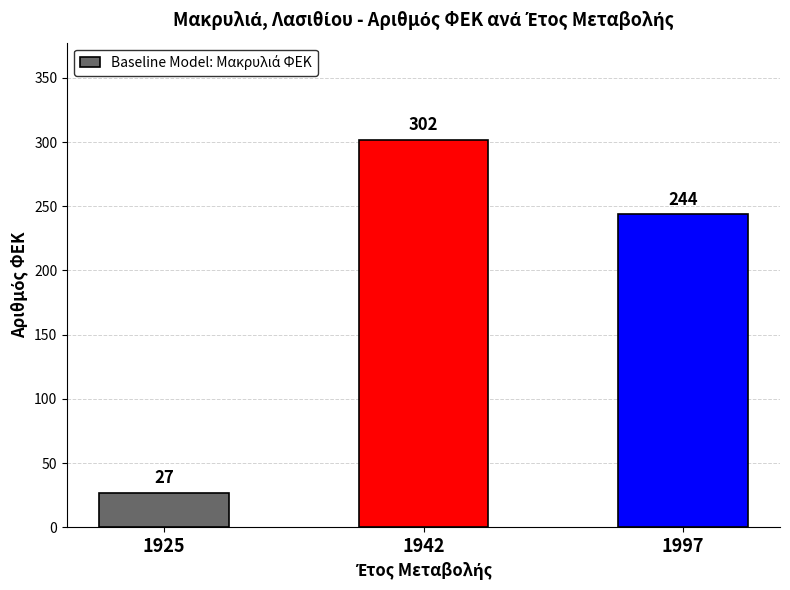

Is it true that the value at 1925 is 27?

True